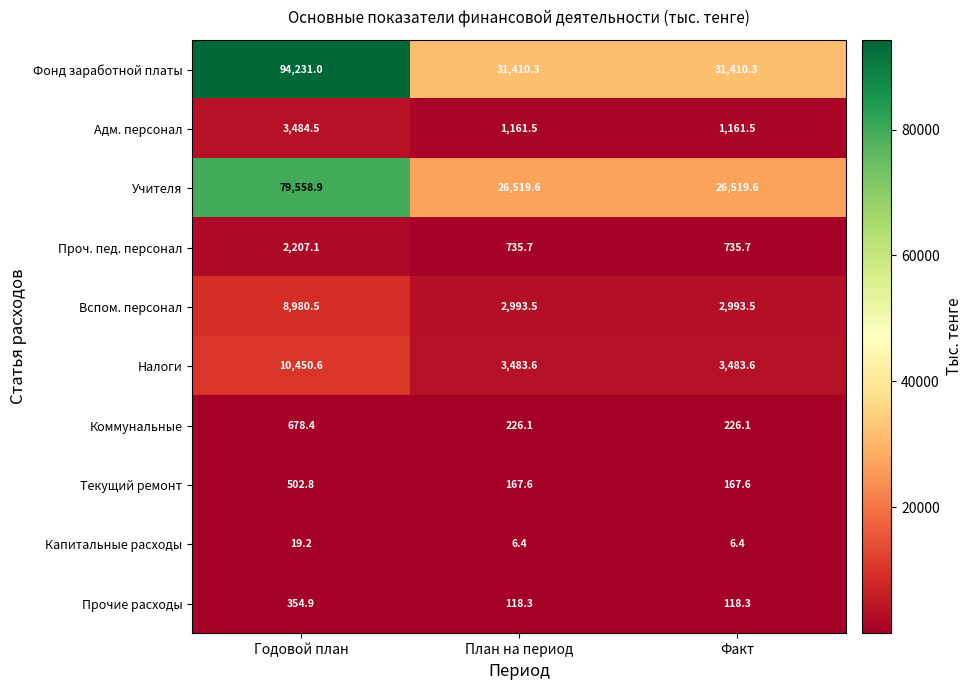

Reading left to right, transcribe all the data shown in this chart.

Фонд заработной платы: Годовой план=94231.0	План на период=31410.3	Факт=31410.3
Адм. персонал: Годовой план=3484.5	План на период=1161.5	Факт=1161.5
Учителя: Годовой план=79558.9	План на период=26519.6	Факт=26519.6
Проч. пед. персонал: Годовой план=2207.1	План на период=735.7	Факт=735.7
Вспом. персонал: Годовой план=8980.5	План на период=2993.5	Факт=2993.5
Налоги: Годовой план=10450.6	План на период=3483.6	Факт=3483.6
Коммунальные: Годовой план=678.4	План на период=226.1	Факт=226.1
Текущий ремонт: Годовой план=502.8	План на период=167.6	Факт=167.6
Капитальные расходы: Годовой план=19.2	План на период=6.4	Факт=6.4
Прочие расходы: Годовой план=354.9	План на период=118.3	Факт=118.3